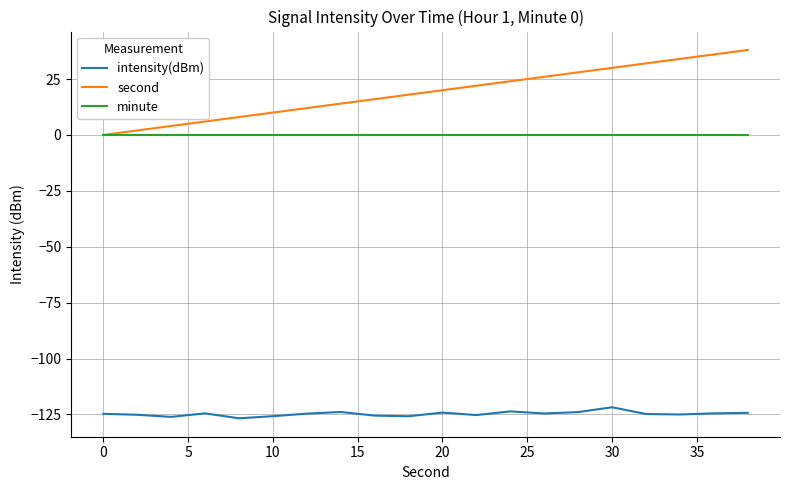

True or false: intensity(dBm) and minute intersect in this chart.

False